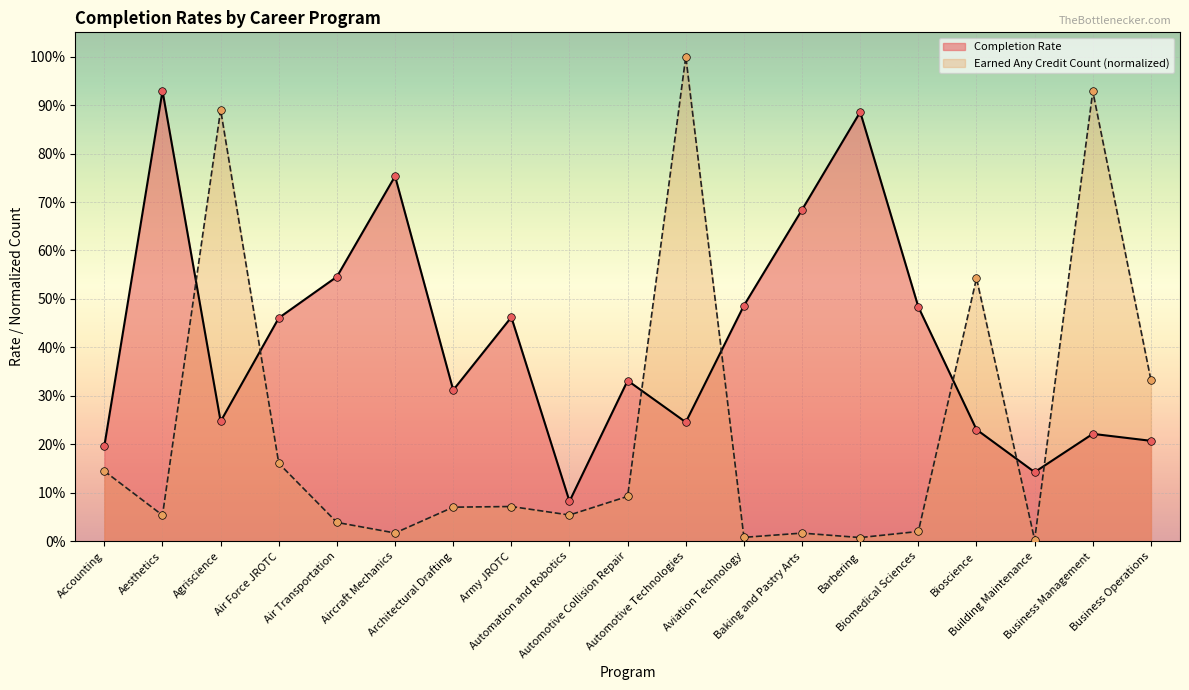

Which series has the largest total across all categories?

Completion Rate